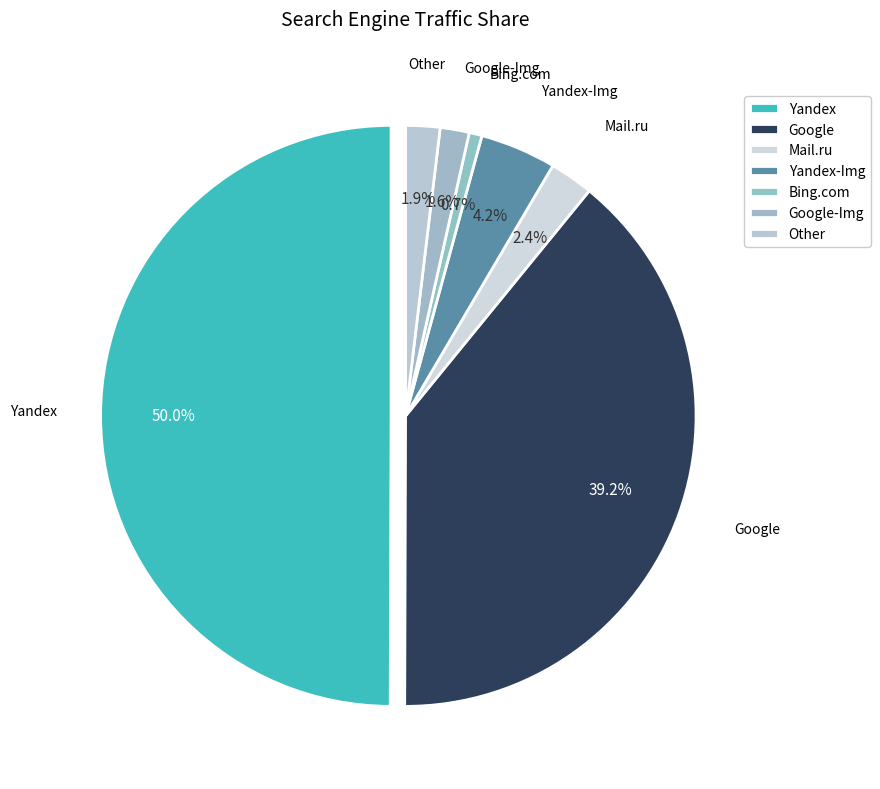

Which category has the biggest portion of the pie?

Yandex